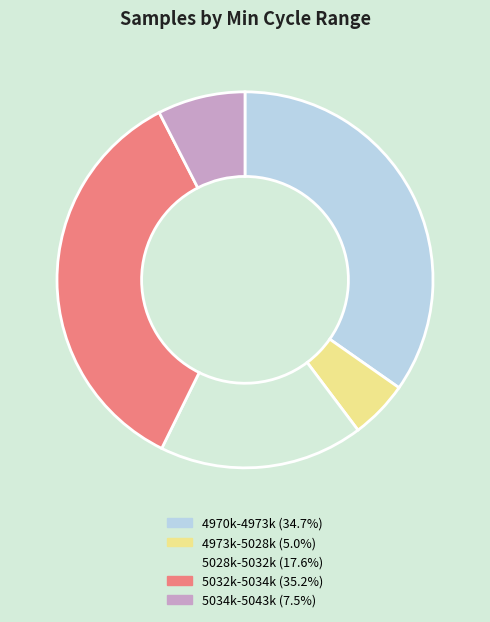

What is the ratio of the value at 4970k-4973k (34.7%) to the value at 5028k-5032k (17.6%)?

2.0